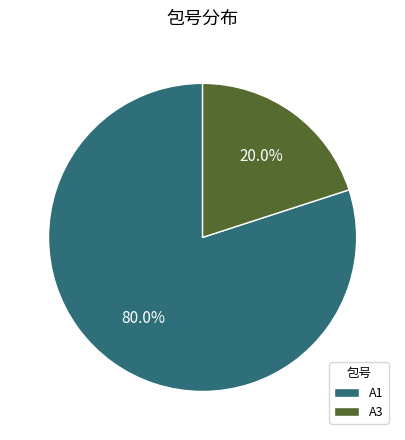

To the nearest percent, what is the difference between the A1 and A3 slice percentages?

60%